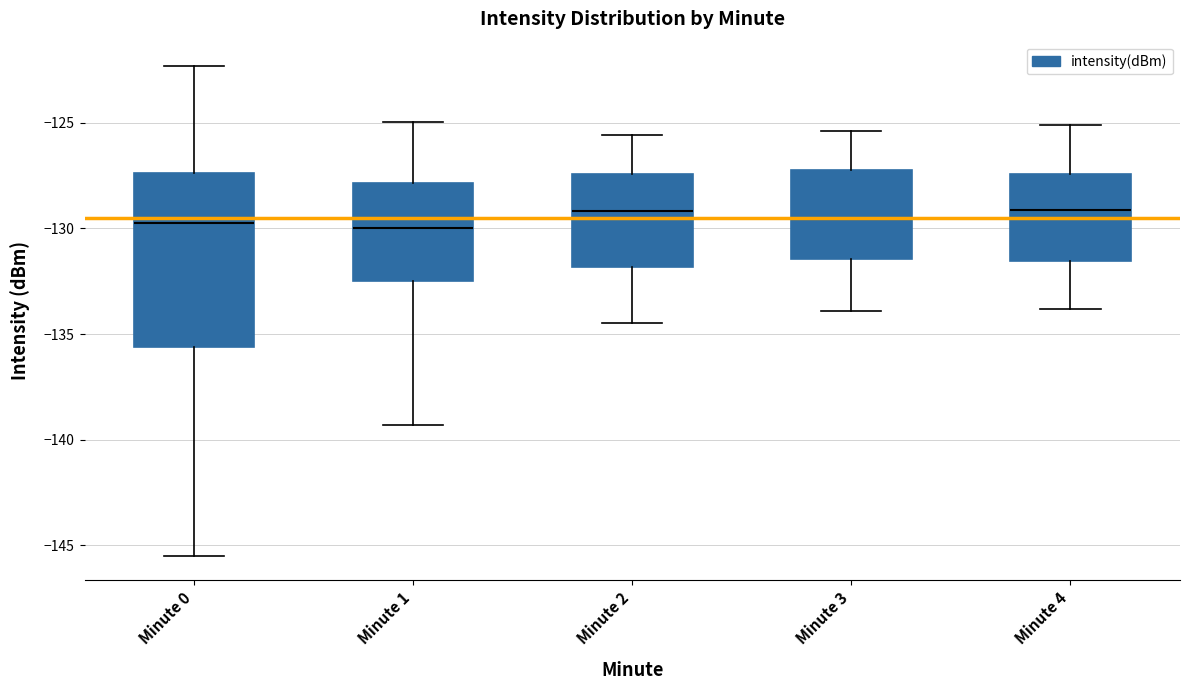

Comparing the boxes themselves (not the whiskers), which one is the tallest?

Minute 0